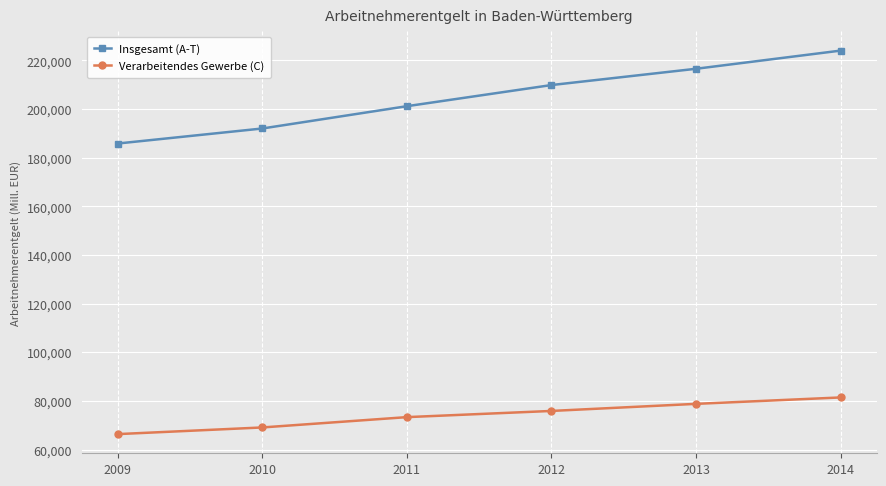

What is the difference between the Insgesamt (A-T) values at 2011 and 2009?

15337.8